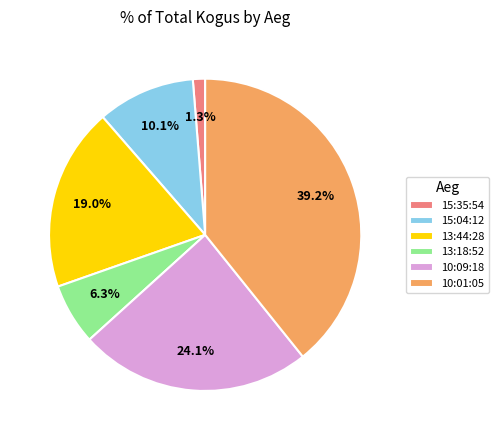

Rank the categories by value from highest to lowest.

10:01:05, 10:09:18, 13:44:28, 15:04:12, 13:18:52, 15:35:54